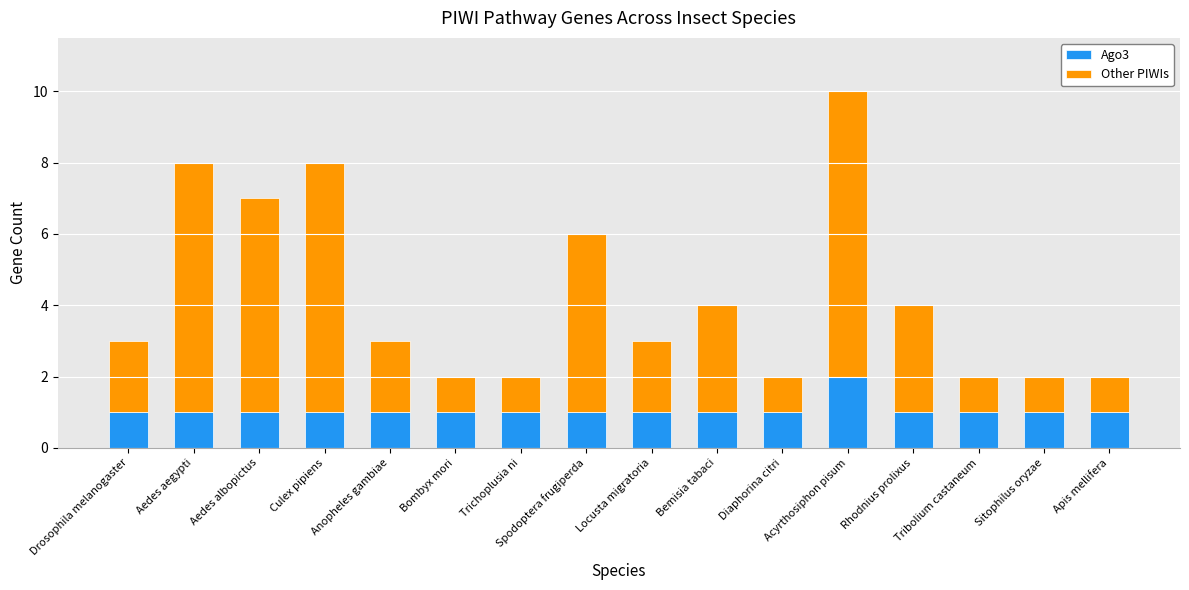

At which label does Ago3 reach its peak?

Acyrthosiphon pisum